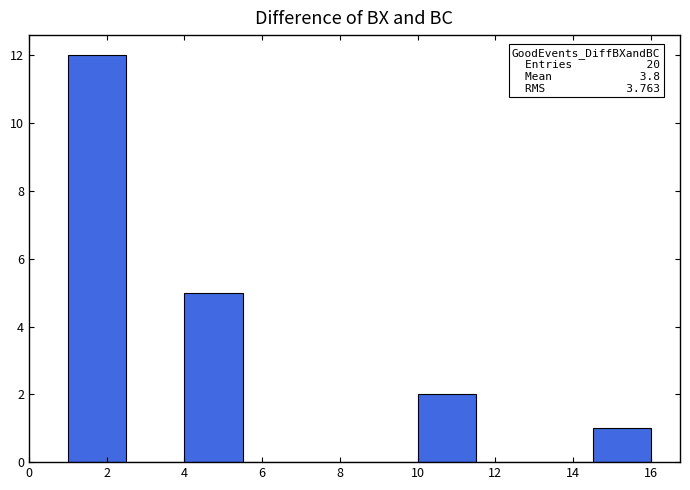

Over which range of the x-axis is the bar tallest?

1.0 to 2.5